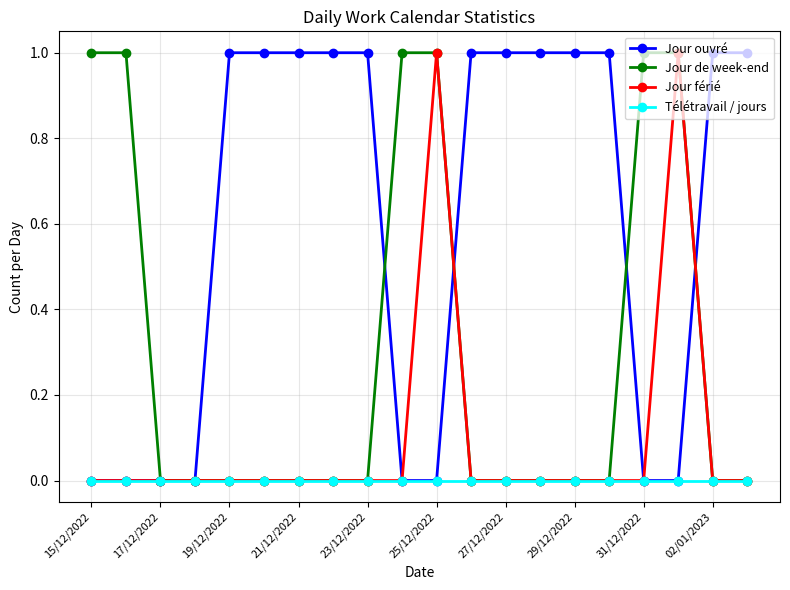

Rank the series by their average value, from lowest to highest.

Télétravail / jours, Jour férié, Jour de week-end, Jour ouvré